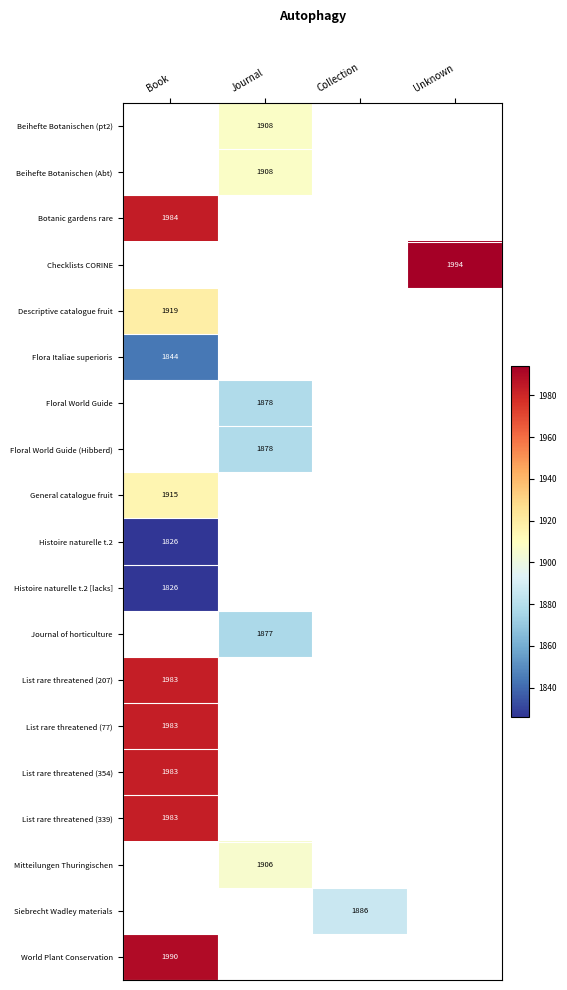

Is it true that Journal of horticulture equals 2676 at Journal?

False